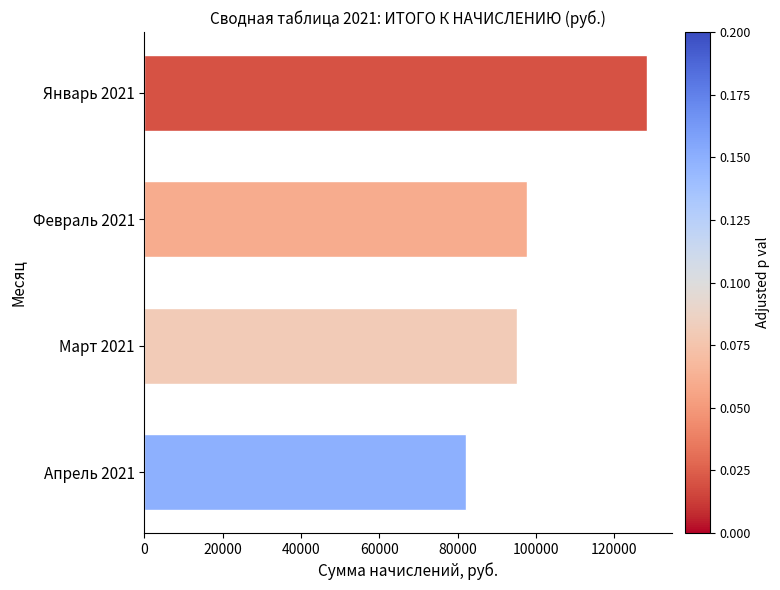

The value at Апрель 2021 is 132064.5. True or false?

False